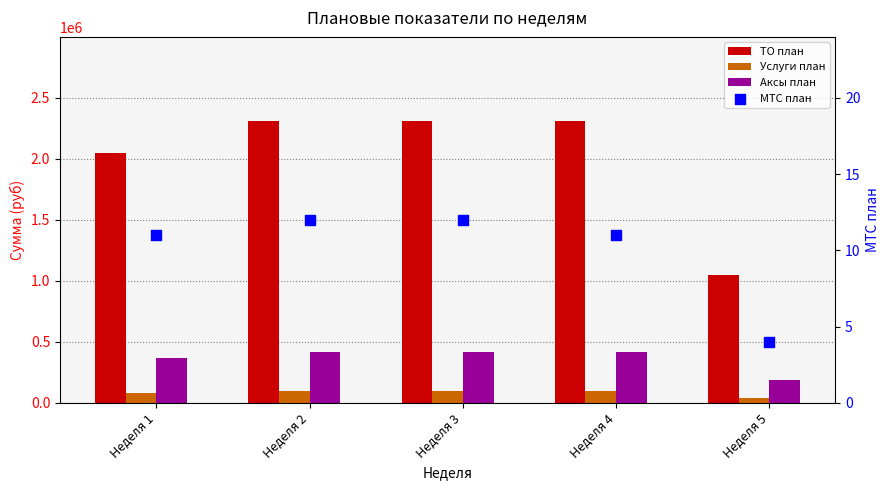

At which category is the sum across all series the highest?

Неделя 2